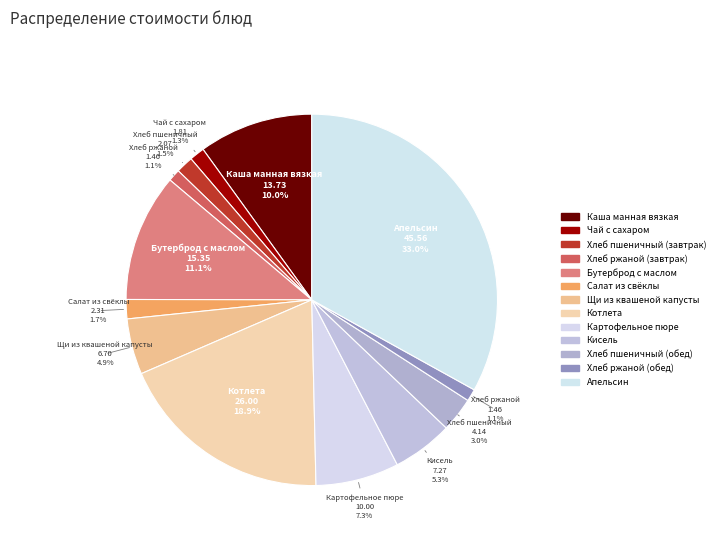

To the nearest percent, what portion does Бутерброд с маслом represent?

11%